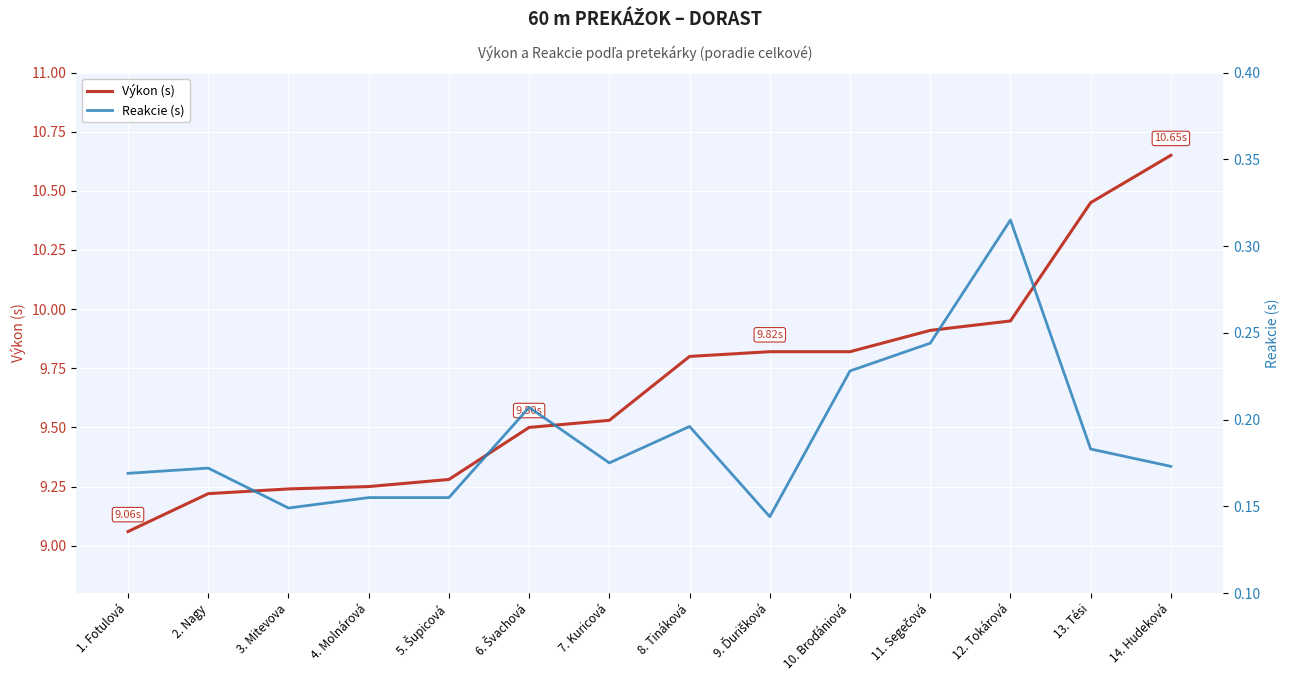

What is the sum of the Reakcie (s) values at 1. Fotulová and 3. Mitevova?

0.3